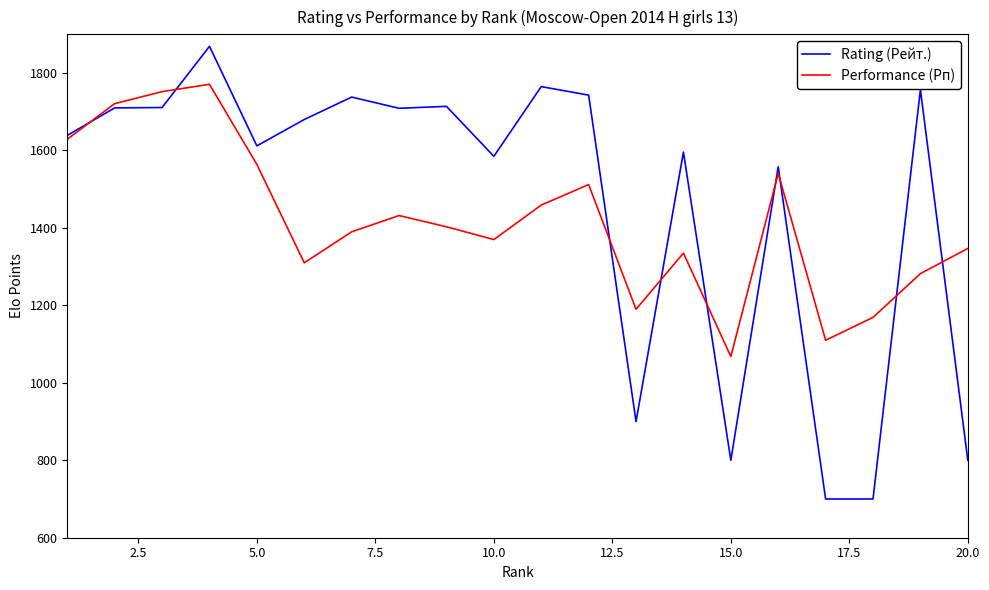

List the series in order of their peak value, highest first.

Rating (Рейт.), Performance (Рп)